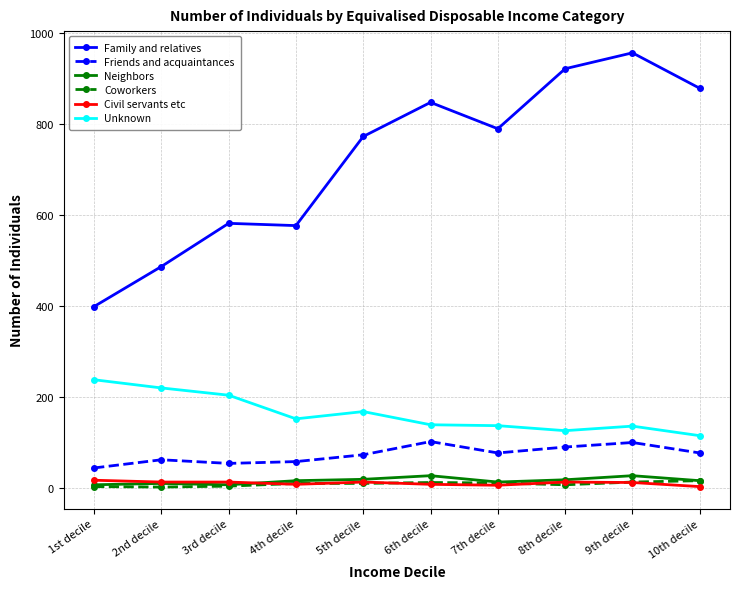

The value of Unknown at 8th decile is 126. True or false?

True